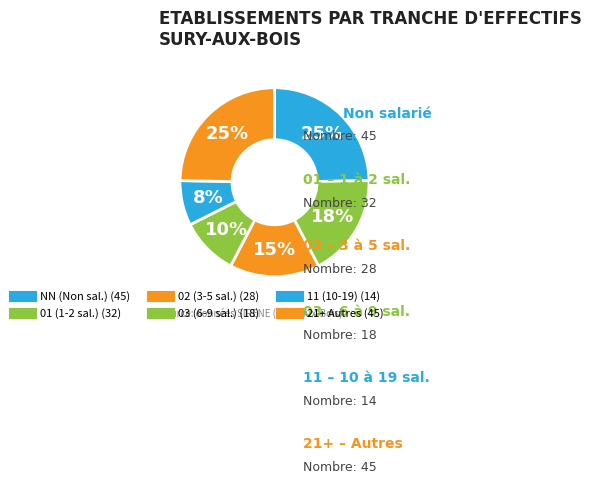

How many slices are in this pie chart?

6